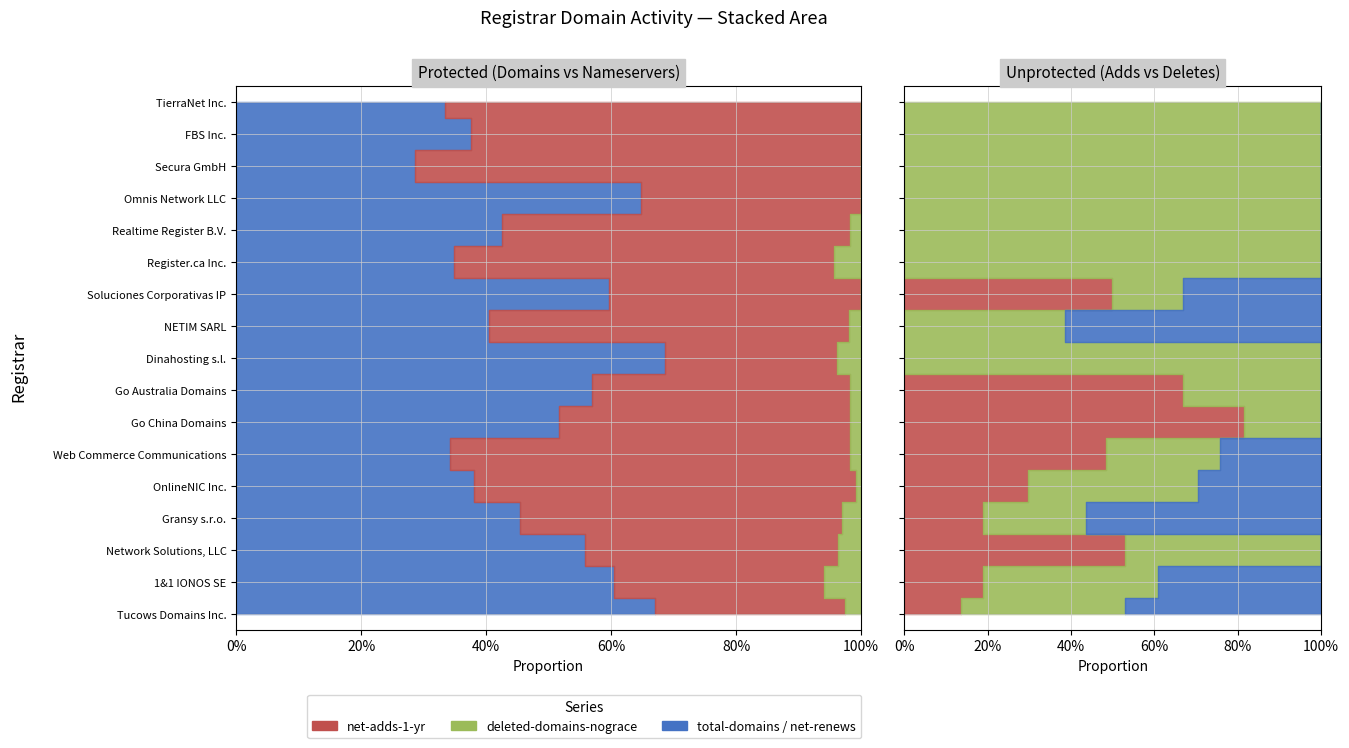

Reading left to right, list all the values displayed in this chart.

total-domains: 1652	1101	385	44	46	38	30	33	35	21	34	8	23	11	2	3	1
total-nameservers: 748	615	279	50	74	71	27	24	14	30	23	14	30	6	5	5	2
net-renews-1-yr: 64	107	25	3	1	2	1	1	2	1	0	1	1	0	0	0	0
net-adds-1-yr: 59	31	0	3	1	1	0	0	0	1	2	0	0	0	0	0	0
deleted-domains-nograce: 17	15	13	1	1	2	4	2	0	0	3	0	0	0	0	0	0